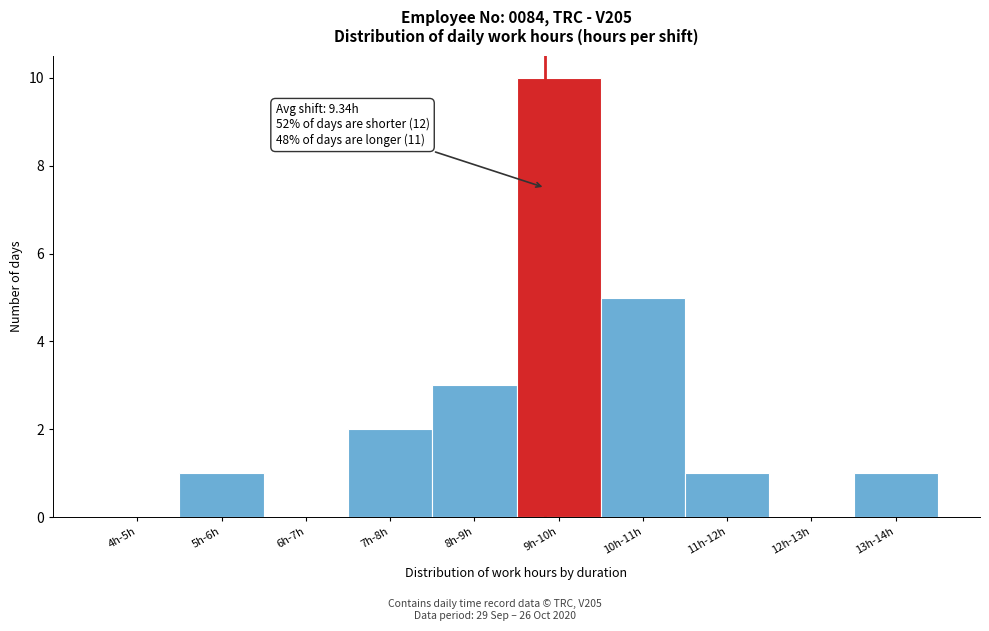

Reading right to left, transcribe all the data shown in this chart.

13h-14h=1	12h-13h=0	11h-12h=1	10h-11h=5	9h-10h=10	8h-9h=3	7h-8h=2	6h-7h=0	5h-6h=1	4h-5h=0